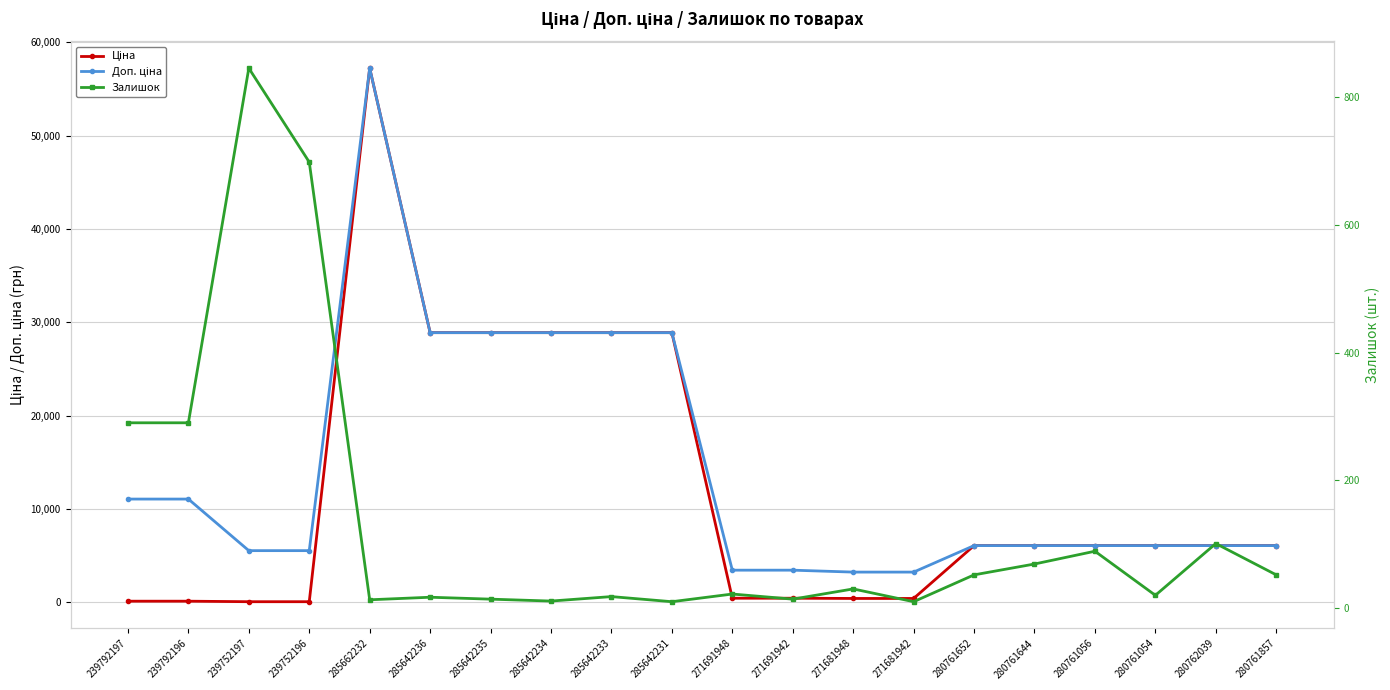

Is the value of Доп. ціна at 285662232 greater than the value of Ціна at 280762039?

Yes